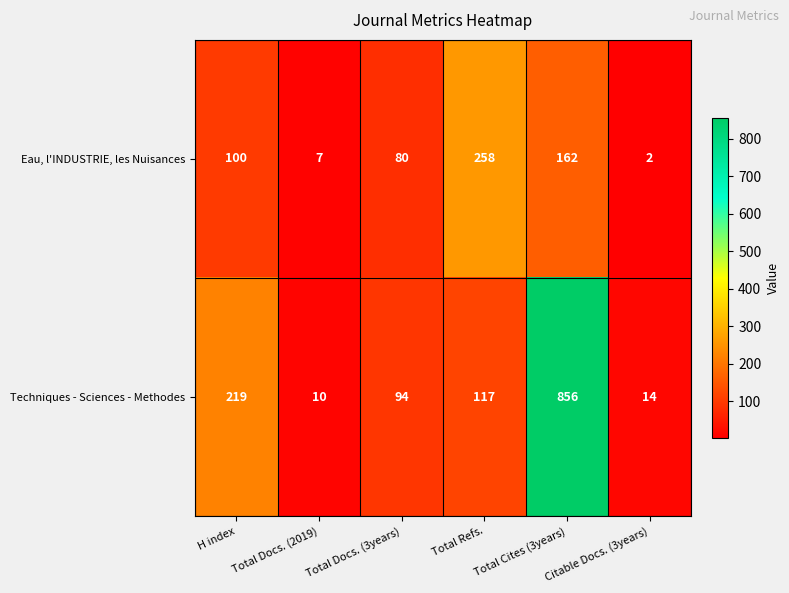

What is the difference between the highest and lowest values at Citable Docs. (3years)?

12